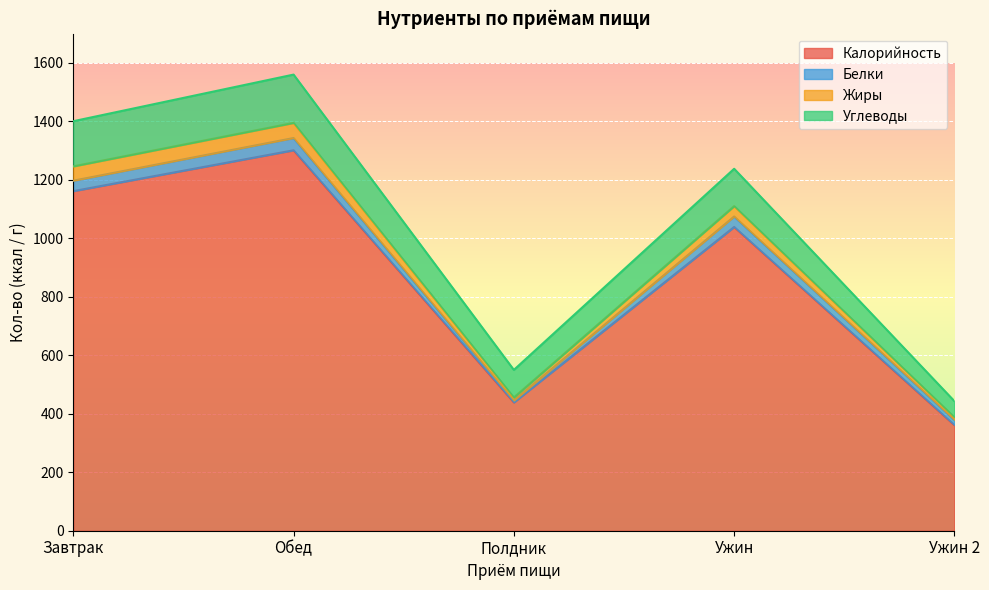

True or false: Жиры has more than 2 interior local peaks.

False